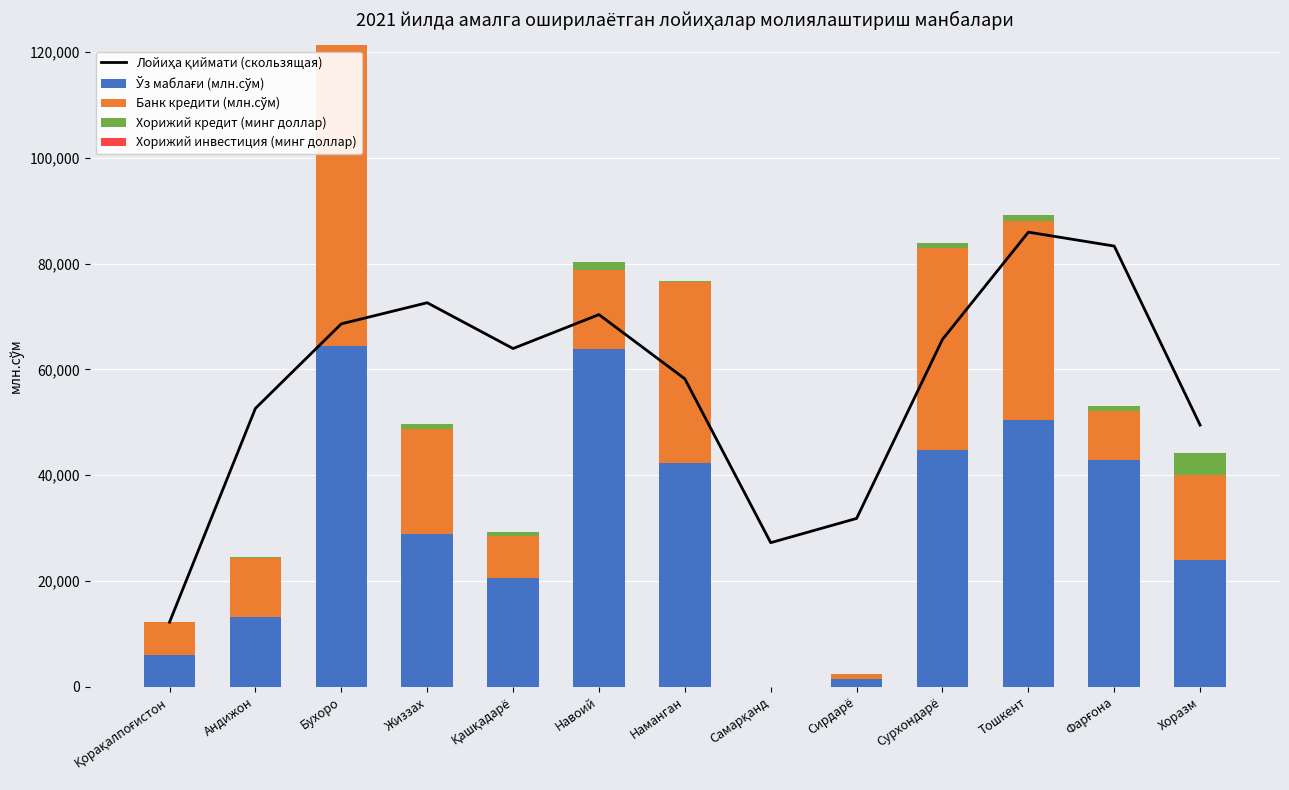

At which label does Банк кредити (млн.сўм) first exceed 14862?

Бухоро